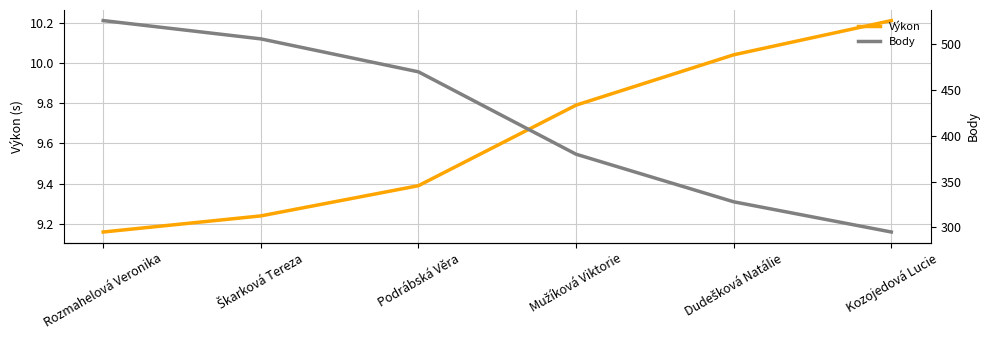

At how many categories does at least one series exceed 286?

6